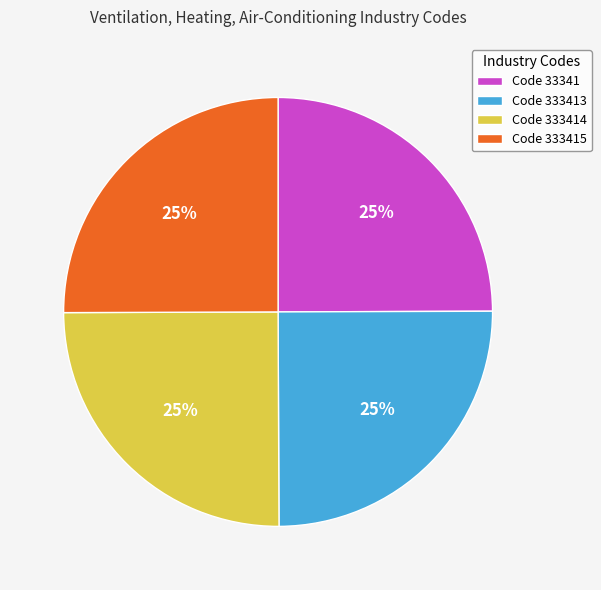

The Code 333413 slice represents 12% of the pie. True or false?

False